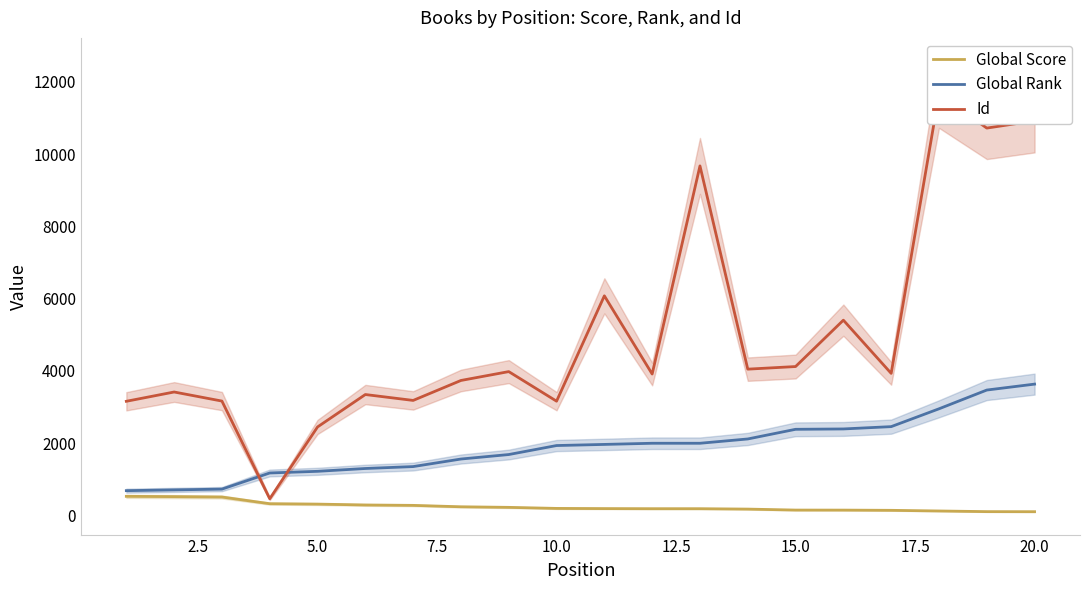

What is the highest value of the Global Score series?

531